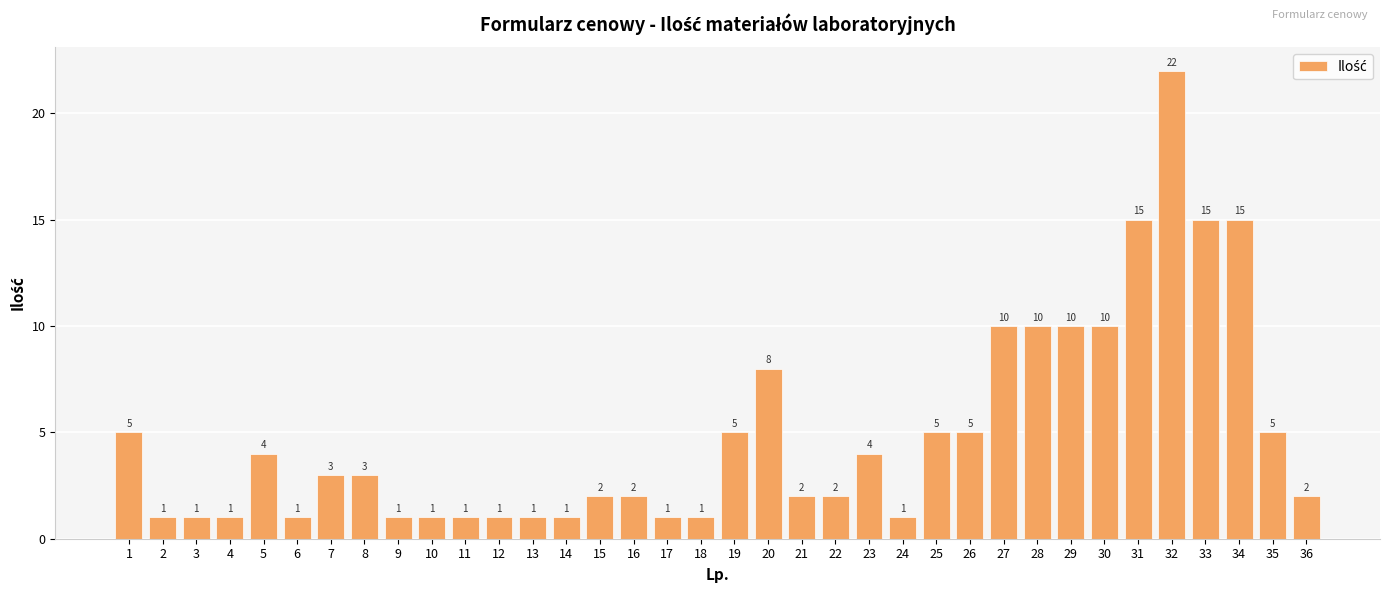

Which category has the highest value across all series?

32